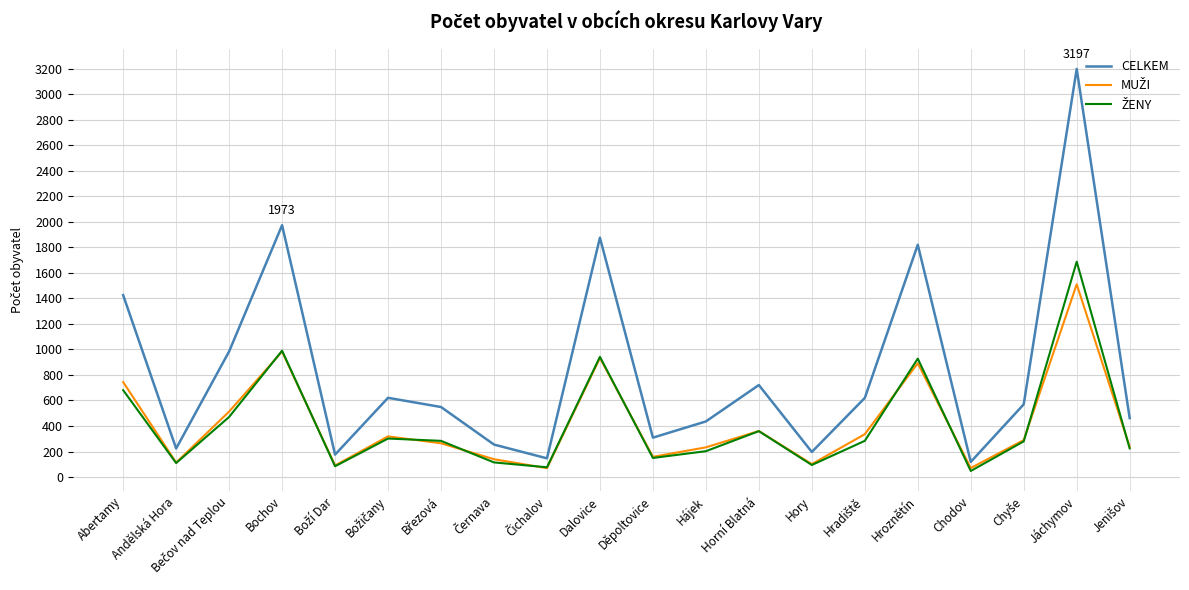

Where does the CELKEM series first go above 570?

Abertamy